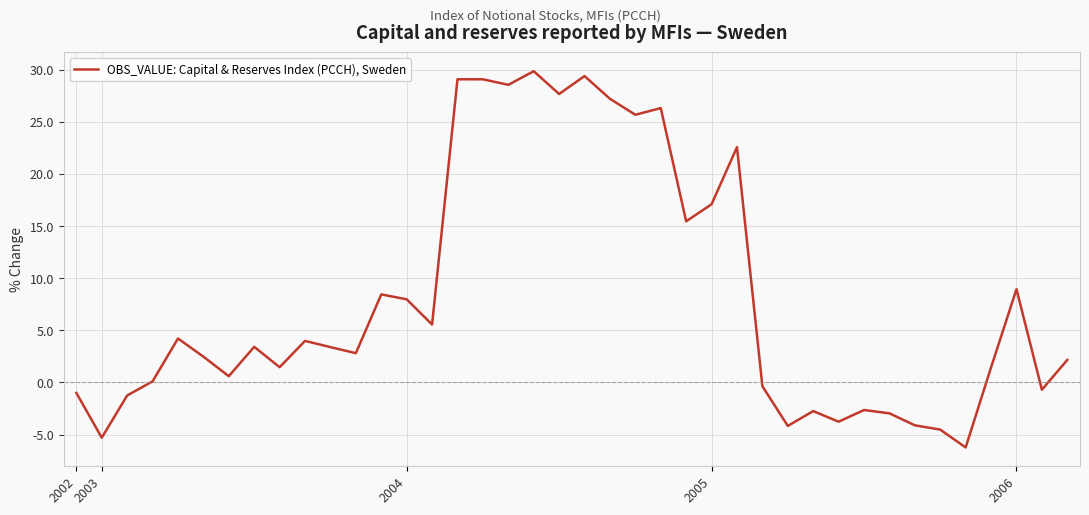

What is the minimum value shown in the chart?

-6.2